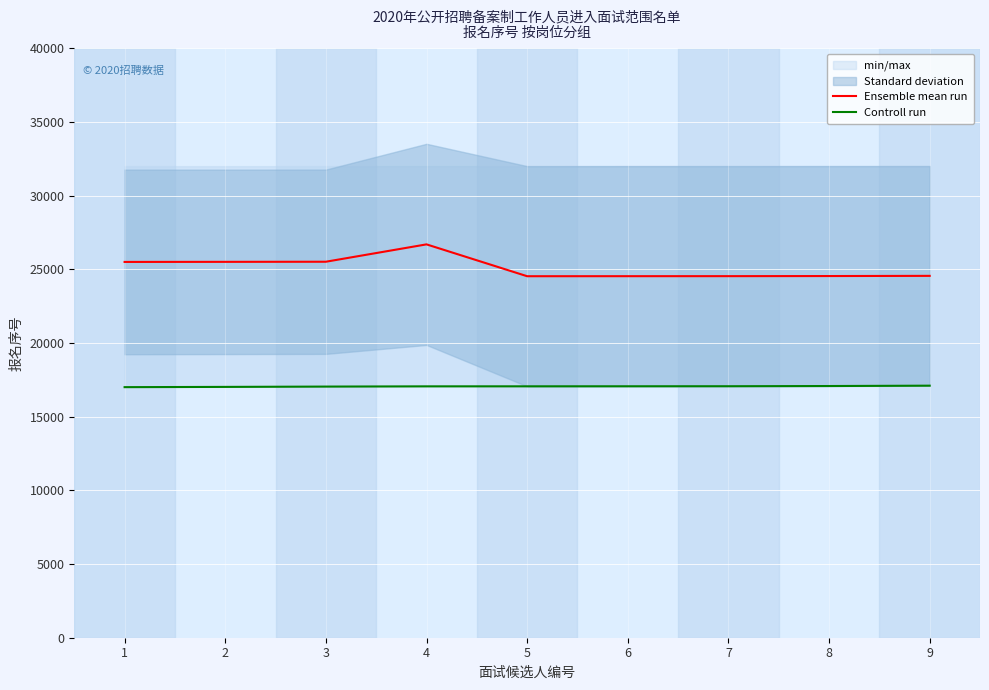

True or false: Ensemble mean run has more than 0 points higher than both neighbors.

True